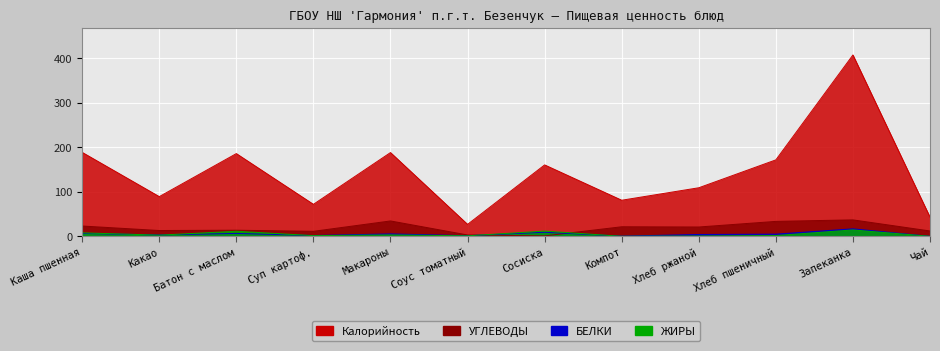

Which series ends up on top after the final intersection of ЖИРЫ and УГЛЕВОДЫ?

УГЛЕВОДЫ